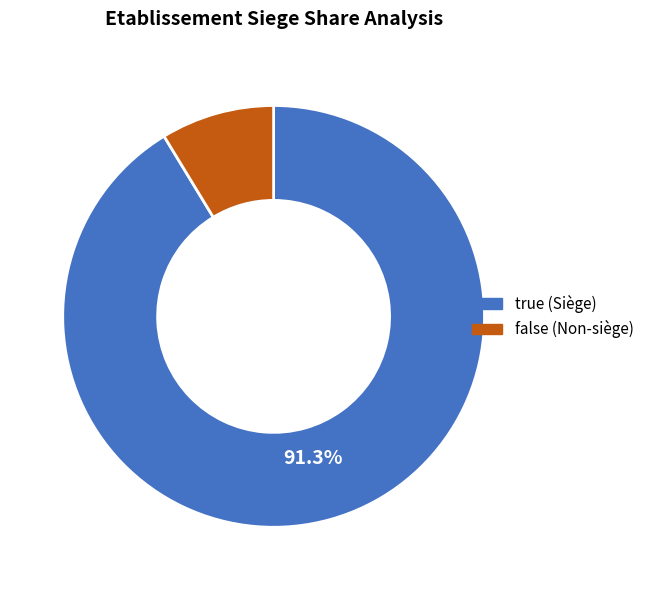

Is it true that true is 81% of the pie?

False